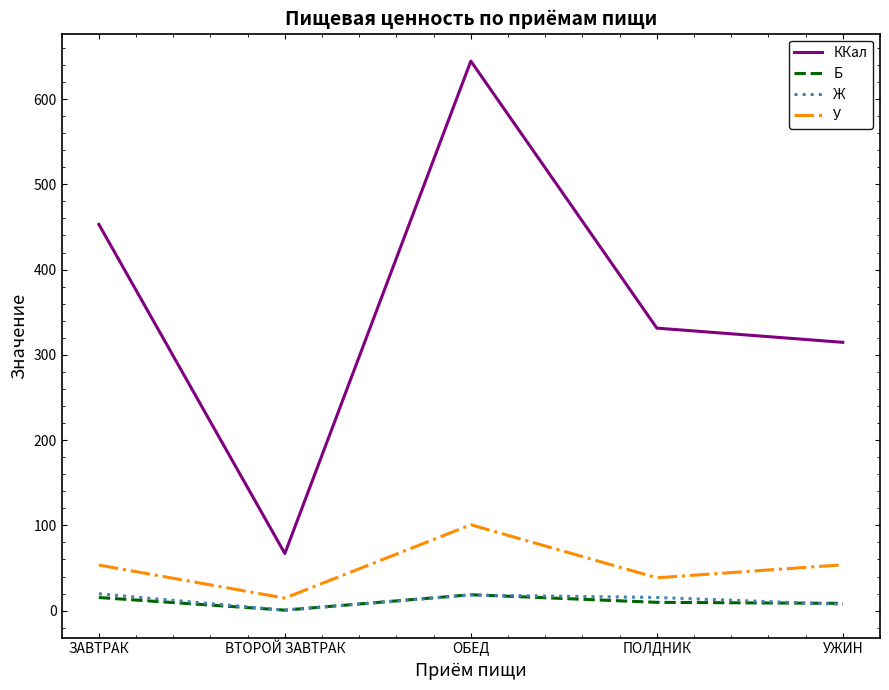

At which category is the sum across all series the highest?

ОБЕД